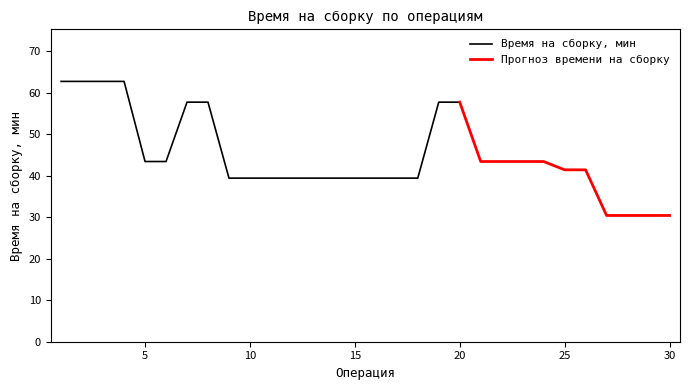

What is the lowest value of the Время на сборку, мин series?

39.4